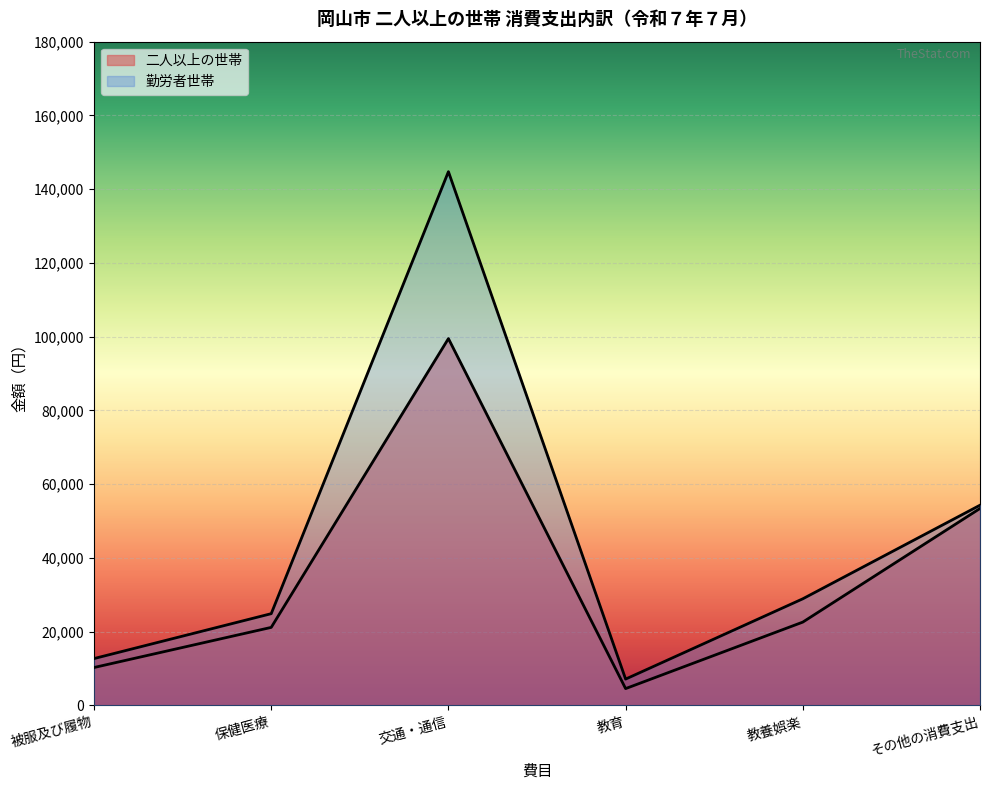

The 二人以上の世帯 series shows 21173 at 保健医療. True or false?

True